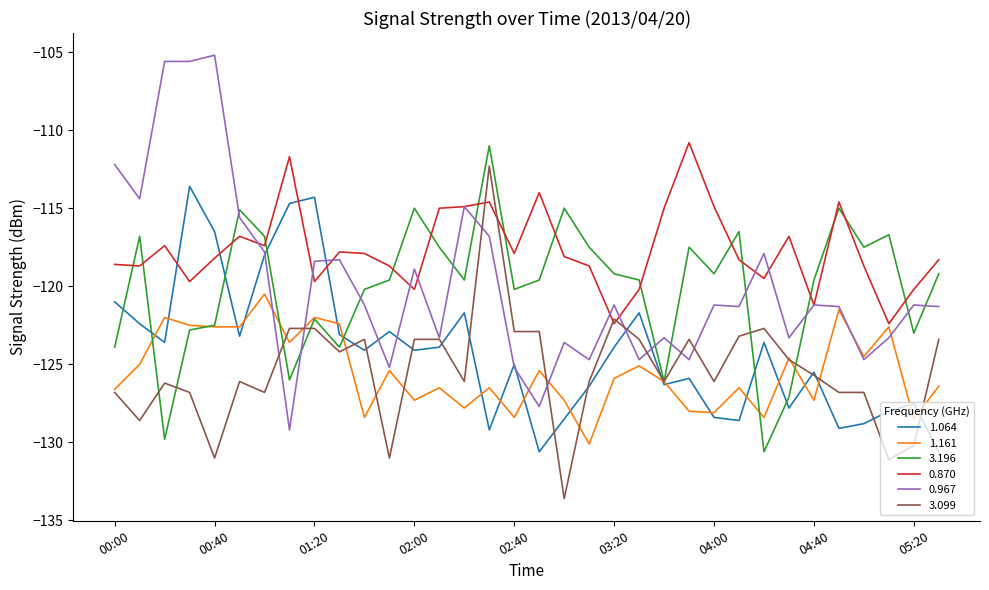

Which series has the largest total across all categories?

0.870